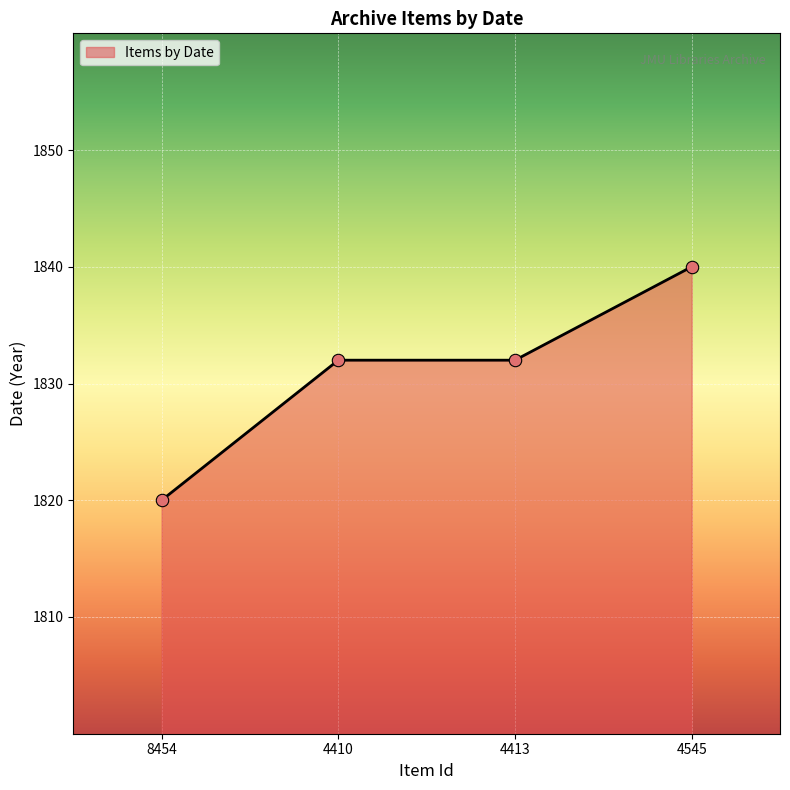

Which has a higher value, 4545 or 8454?

4545